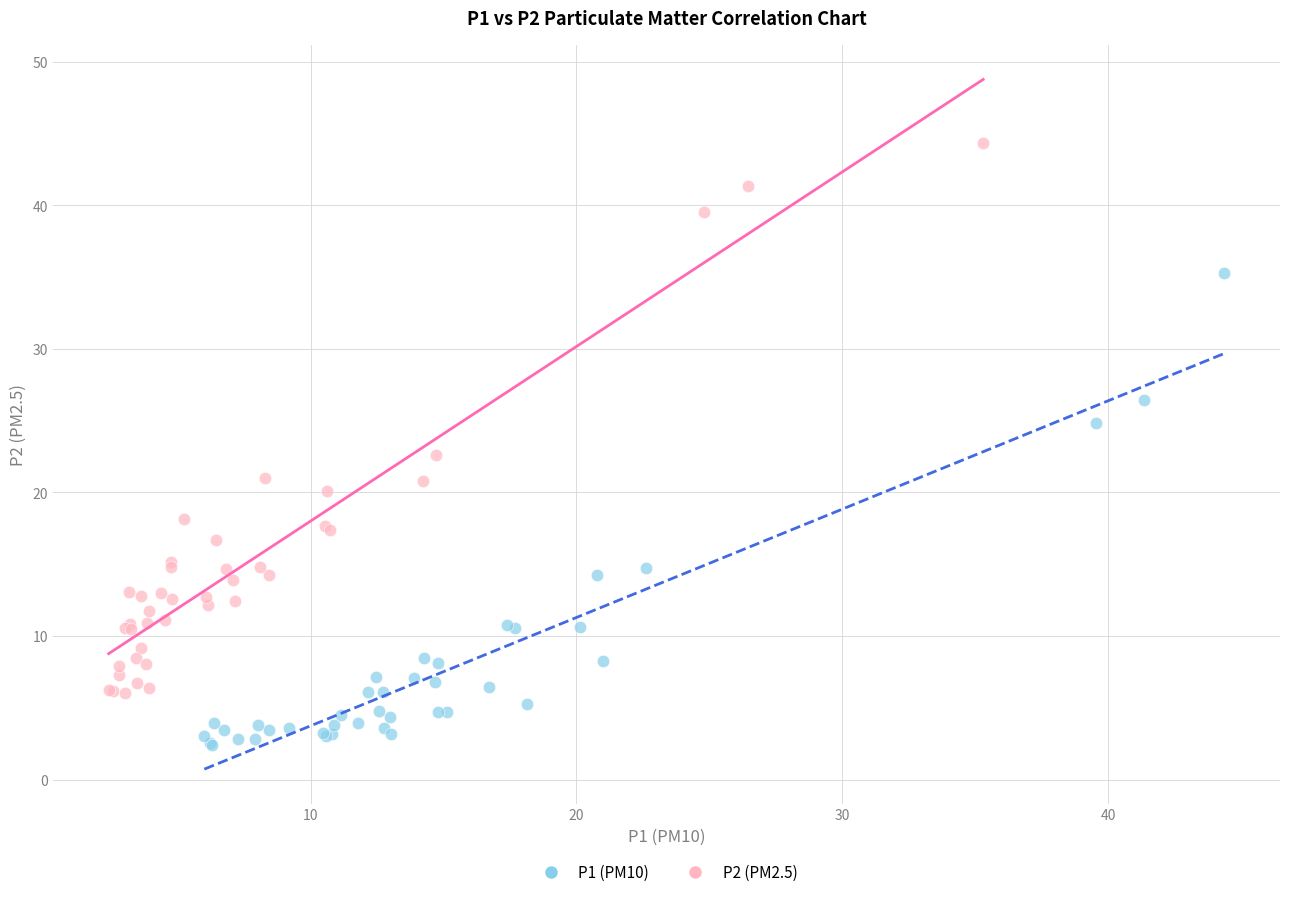

Which series has the largest Y range (max minus min)?

P2 (PM2.5)